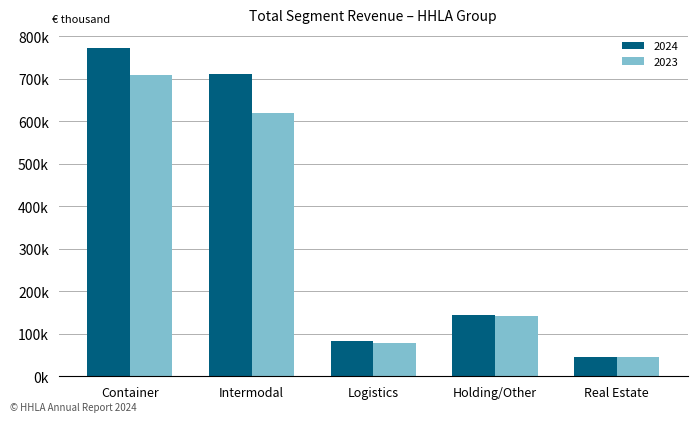

Does the chart contain any negative values?

No